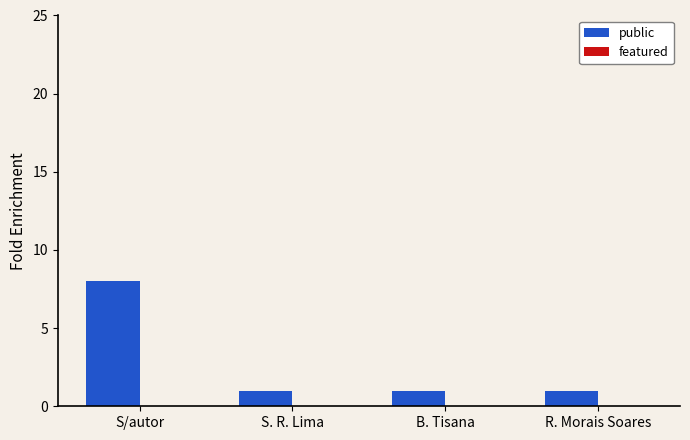

What value does the data have at S/autor?

8